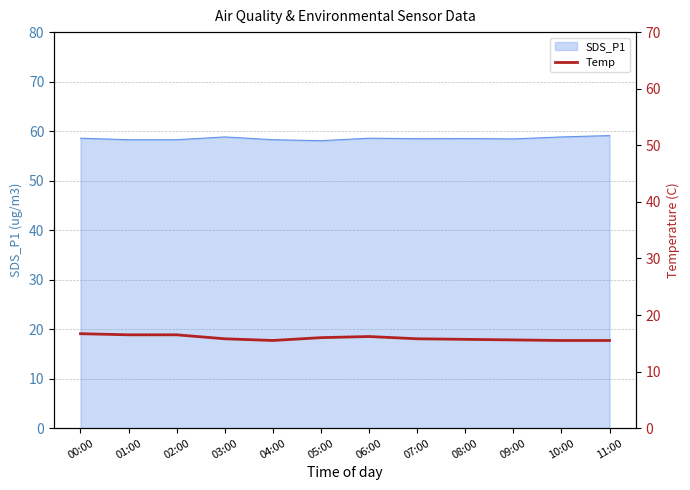

Is it true that SDS_P1 equals 20.2 at 09:00?

False